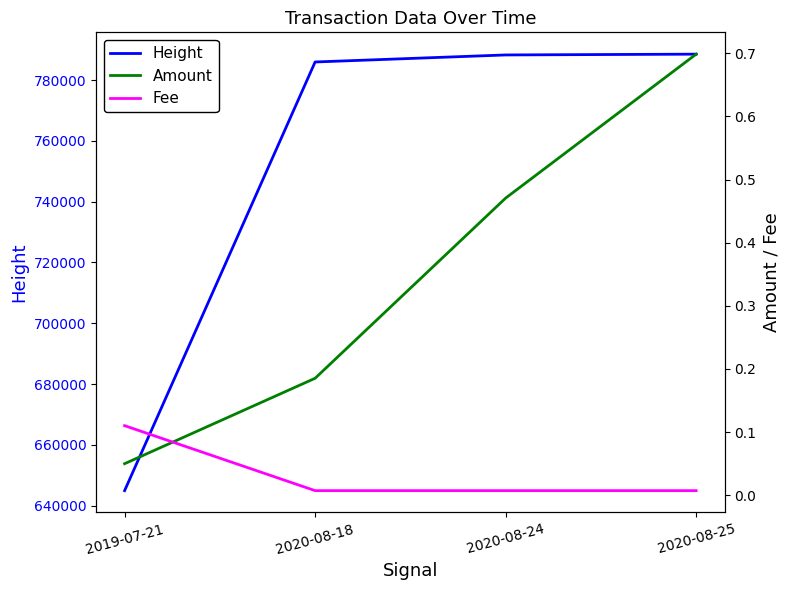

What is the difference between the second highest and minimum values in the Height series?

143272.0